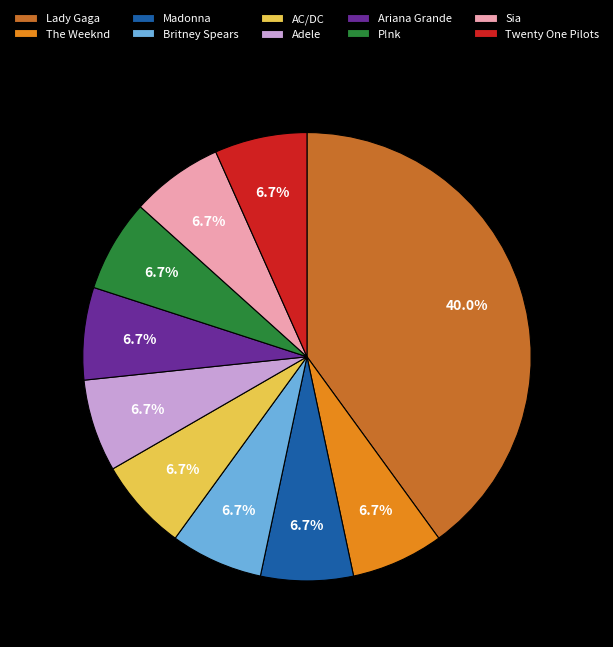

To the nearest percent, what is the difference between the largest and smallest slice percentages?

33%